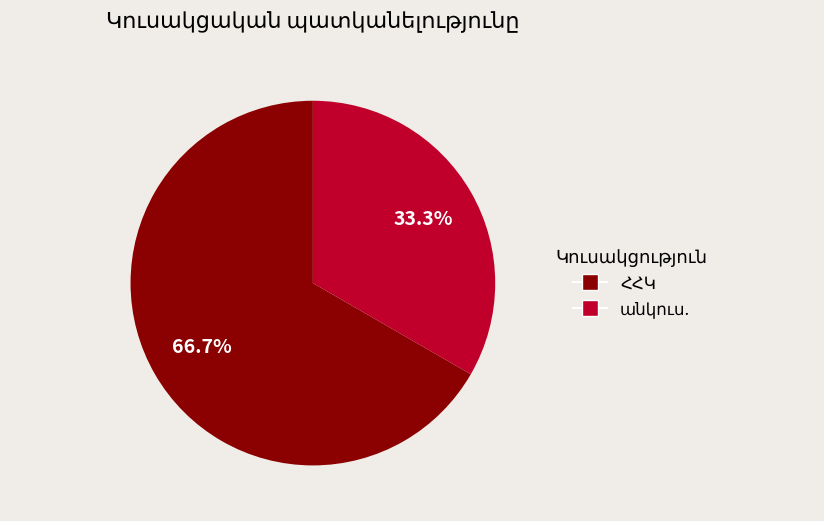

Is there any slice that represents more than half of the pie?

Yes